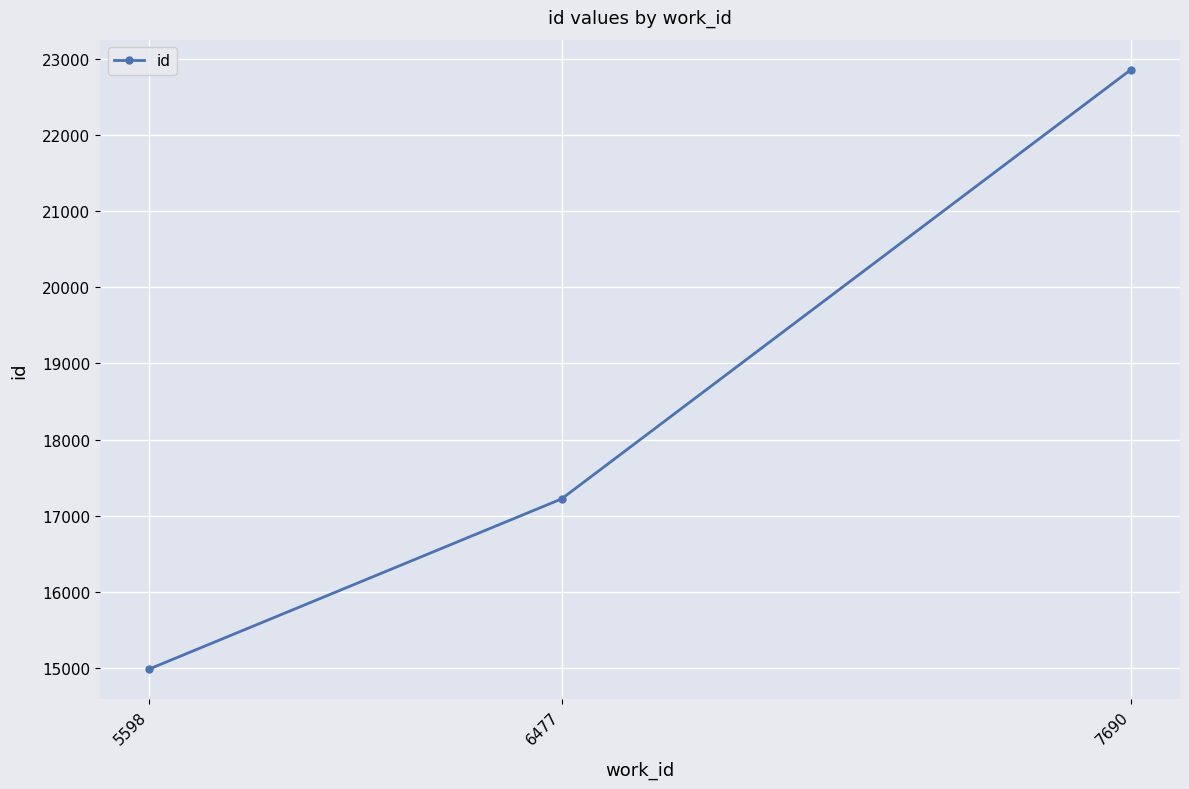

Which has a higher value, 6477 or 5598?

6477